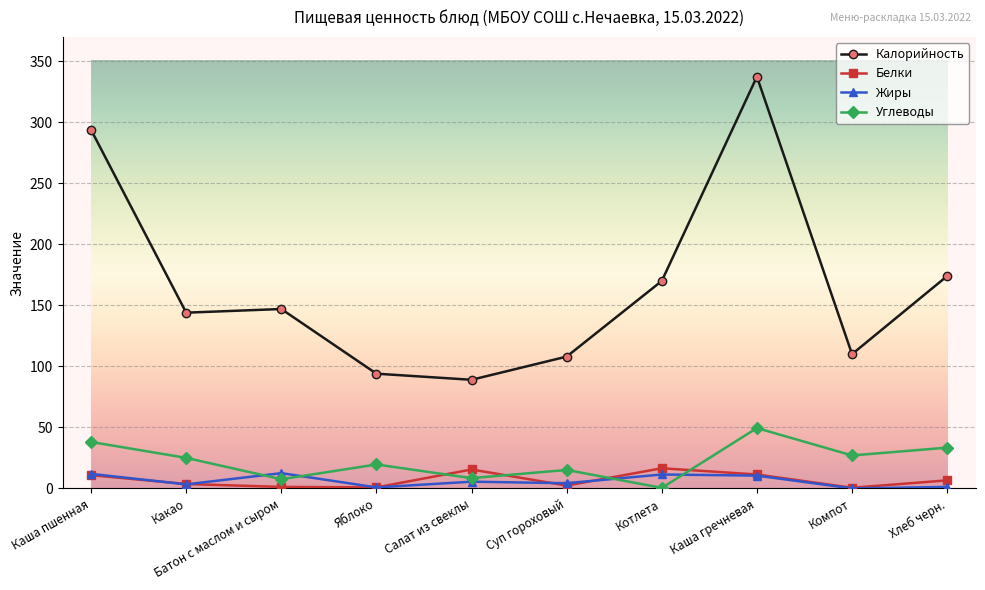

Is it true that Белки equals 0.5 at Компот?

True